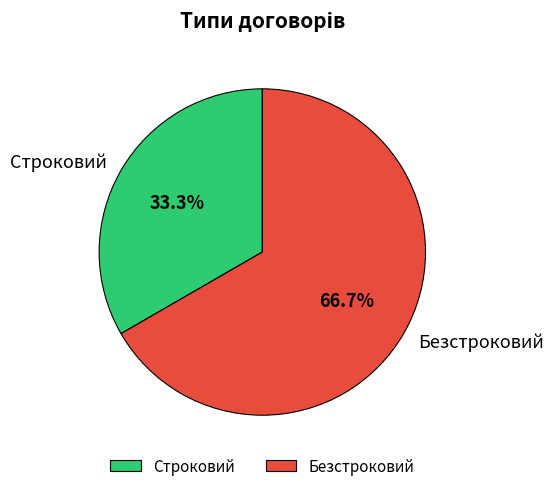

Does Безстроковий account for over 50% of the chart?

Yes